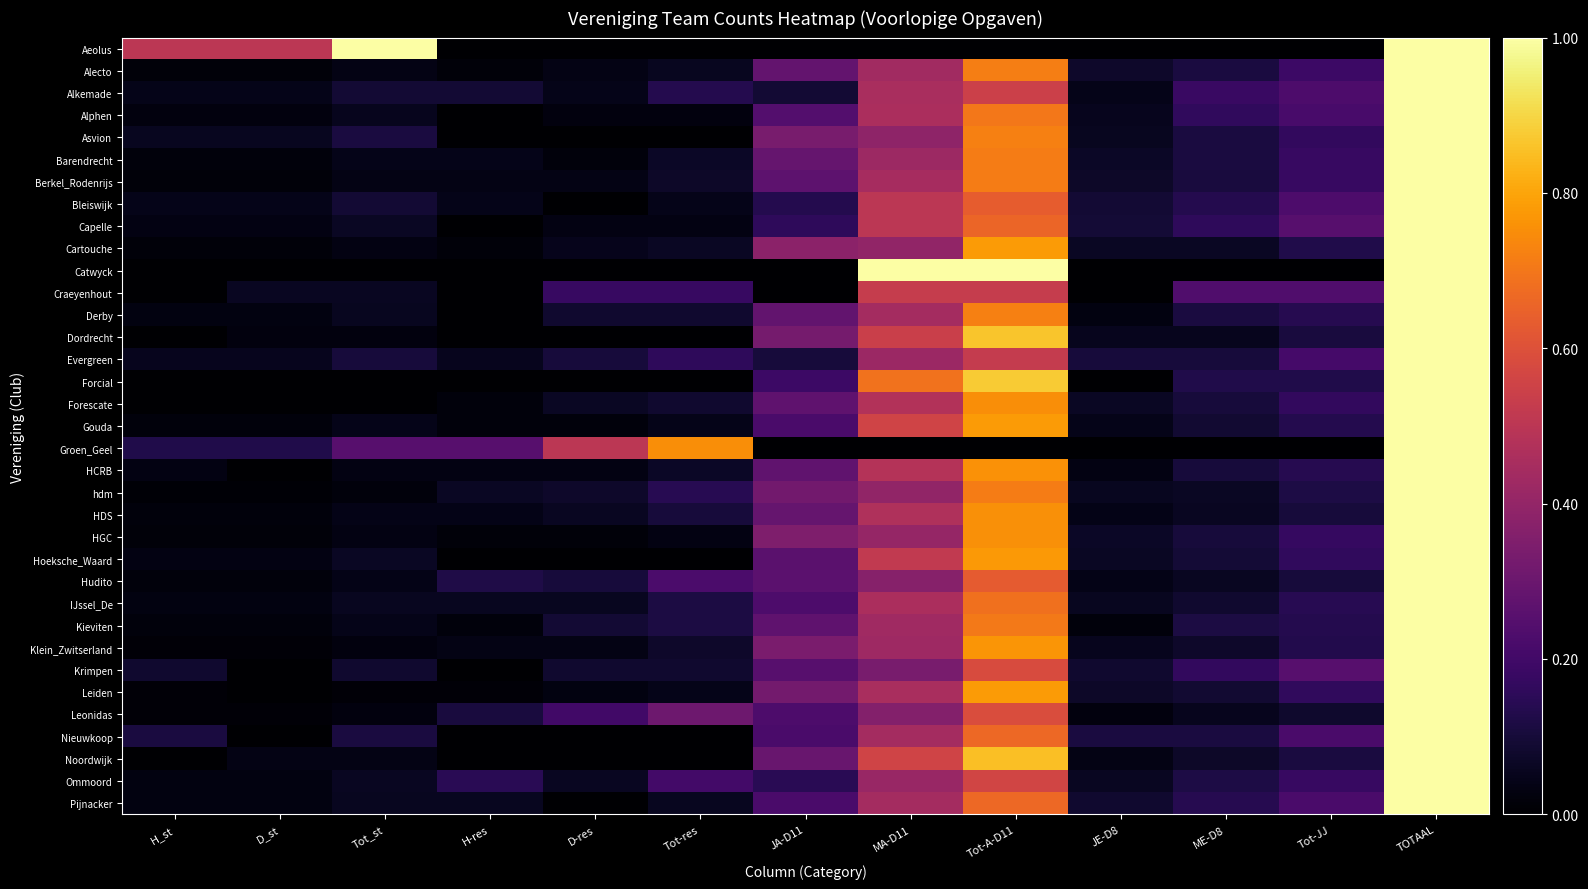

Which has a higher value, JA-D11 or Tot-JJ?

JA-D11